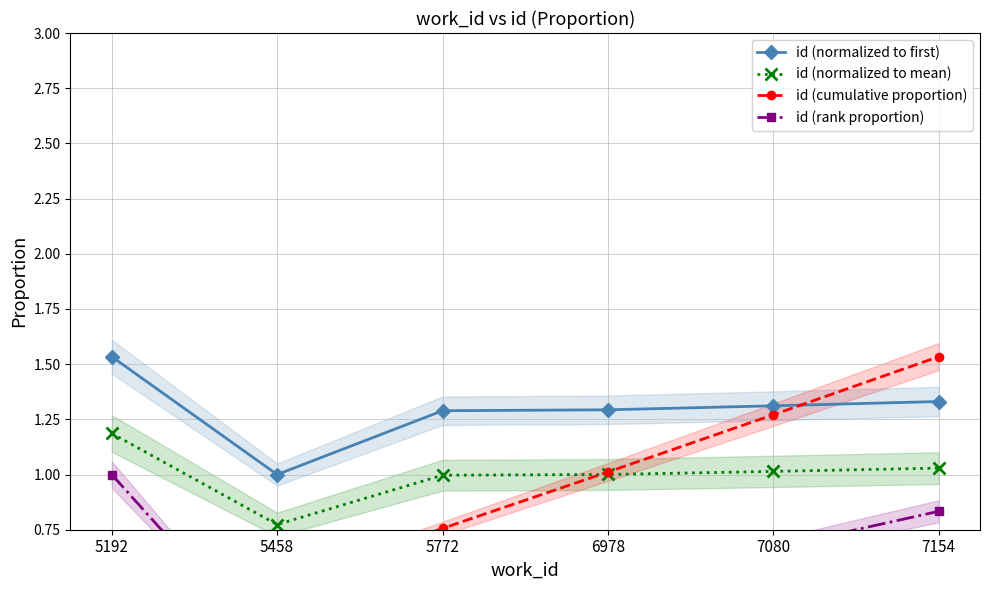

Reading left to right, list all the values displayed in this chart.

id (normalized to first): 1.5	1.0	1.3	1.3	1.3	1.3
id (normalized to mean): 1.2	0.8	1.0	1.0	1.0	1.0
id (cumulative proportion): 0.3	0.5	0.8	1.0	1.3	1.5
id (rank proportion): 1.0	0.2	0.3	0.5	0.7	0.8